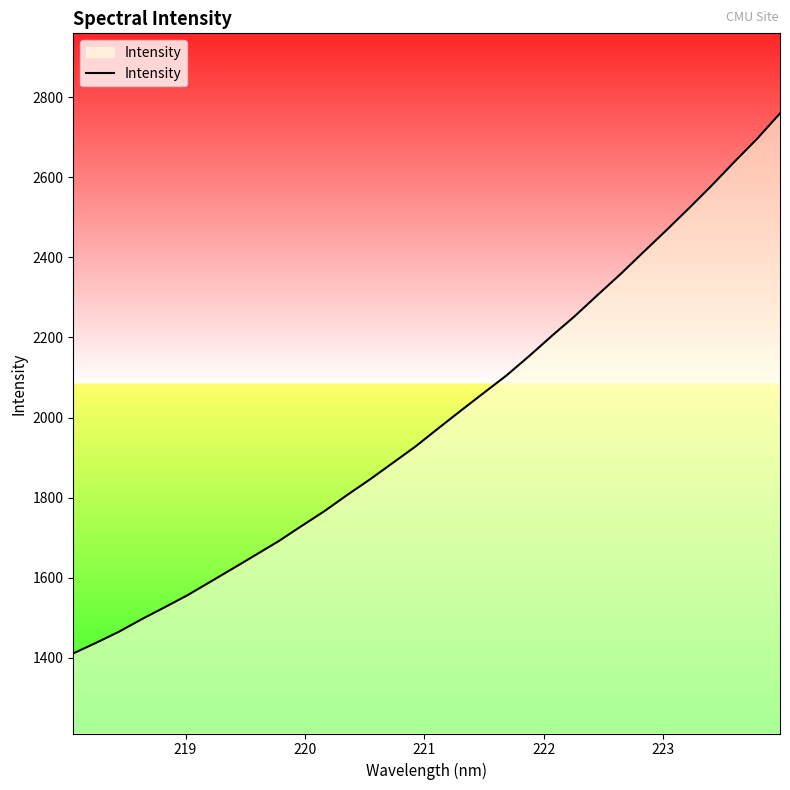

What is the difference between the maximum and minimum values?

1348.5